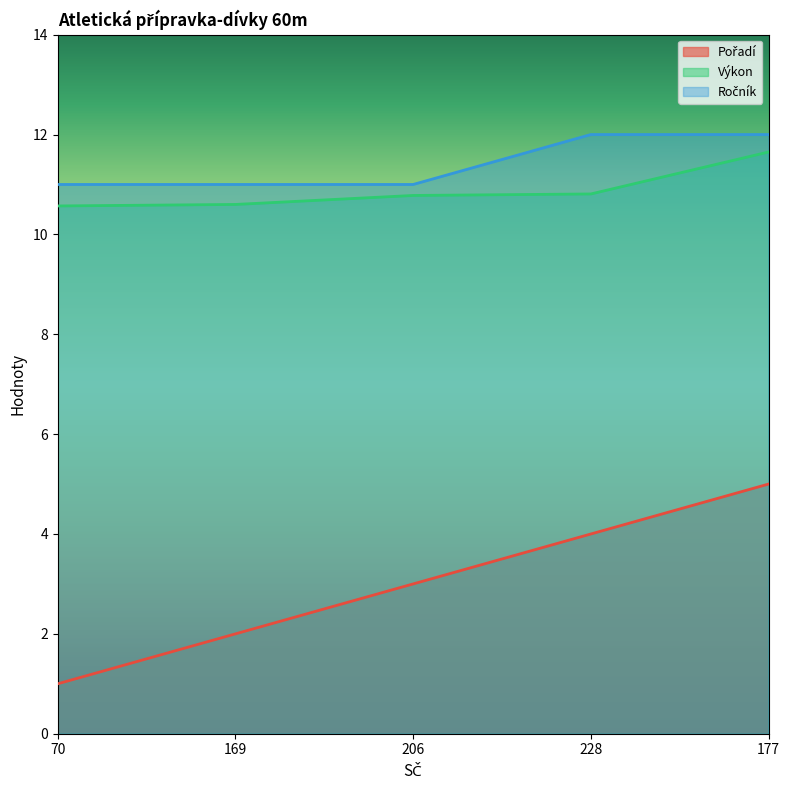

Reading right to left, extract all data points from this chart.

Pořadí: 5.0	4.0	3.0	2.0	1.0
Výkon: 11.7	10.8	10.8	10.6	10.6
Ročník: 12.0	12.0	11.0	11.0	11.0